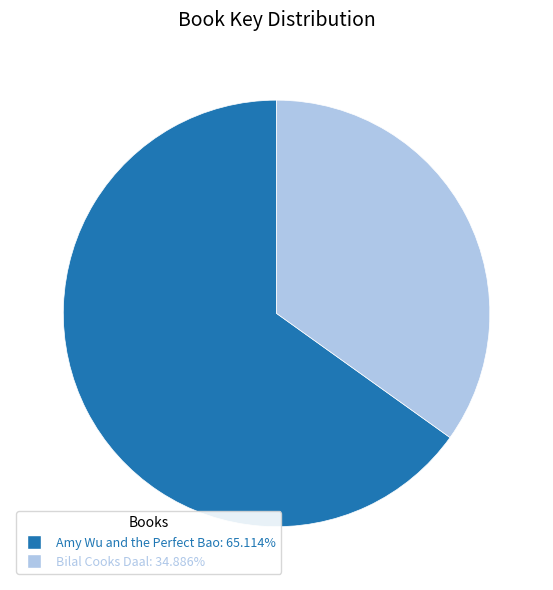

What is the largest slice in the pie chart?

Amy Wu and the Perfect Bao